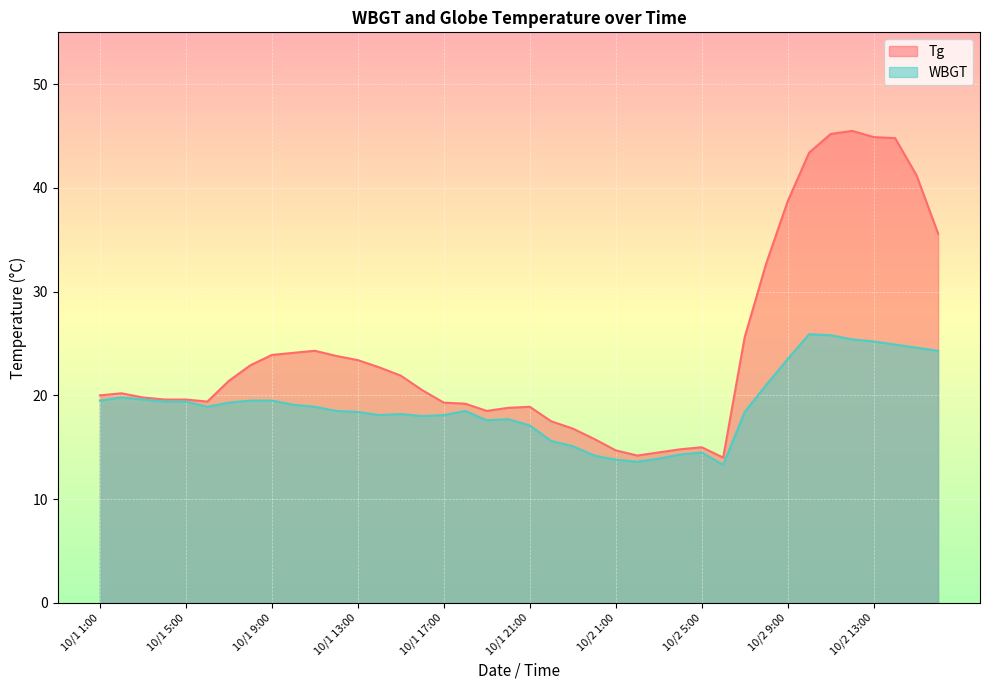

What is the label of the 39th point from the right?

10/1 2:00